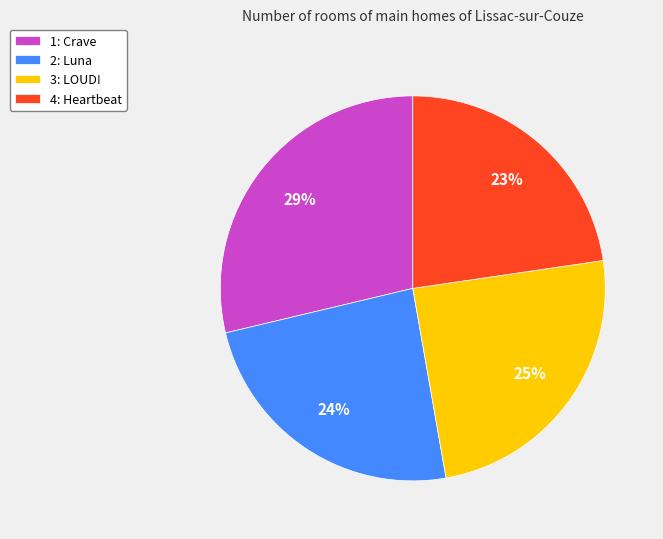

Rank the categories by value from highest to lowest.

1: Crave, 3: LOUD!, 2: Luna, 4: Heartbeat